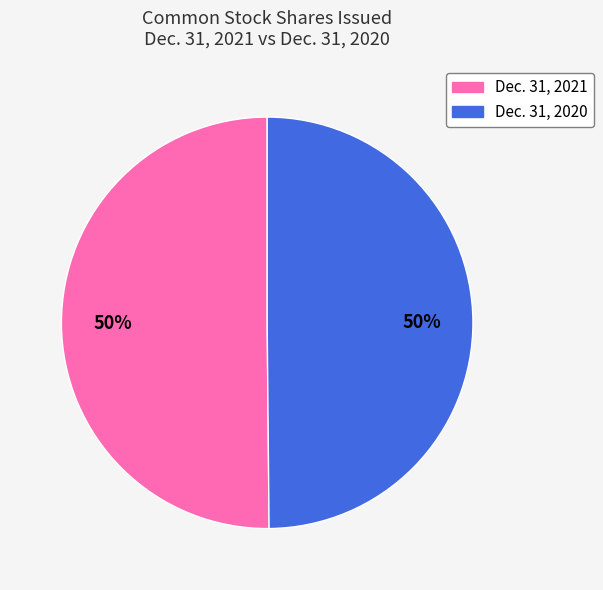

How many segments does this pie chart have?

2